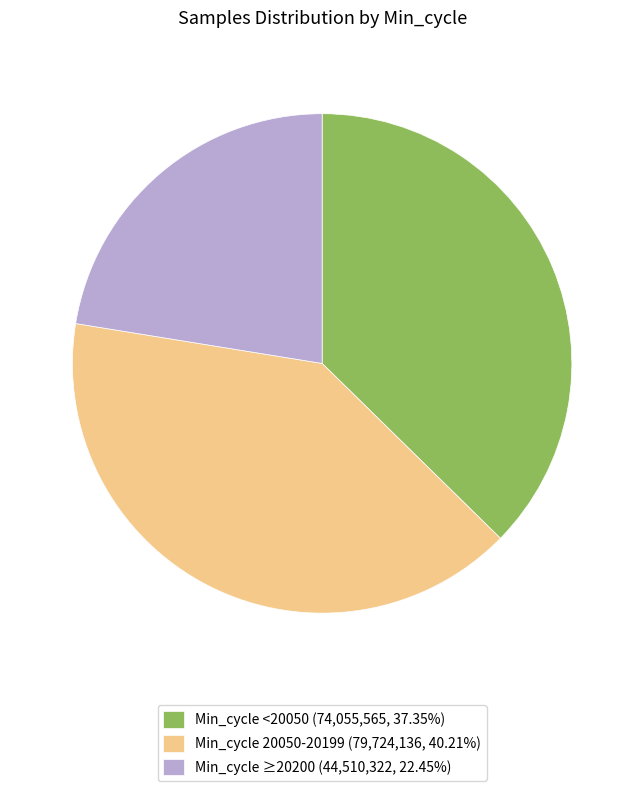

Combined, do Min_cycle 20050-20199 (79,724,136, 40.21%) and Min_cycle <20050 (74,055,565, 37.35%) account for over 50%?

Yes